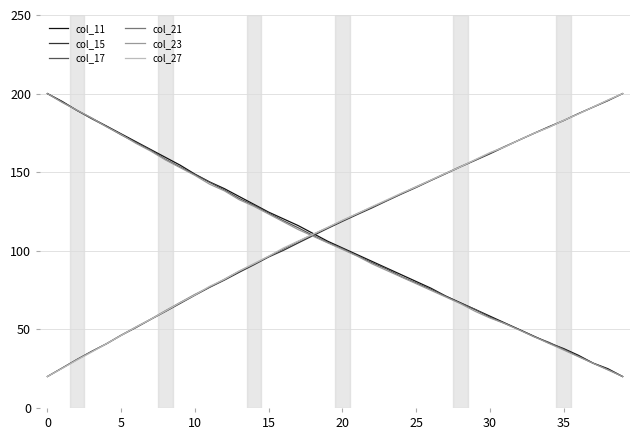

What is the smallest value displayed?

20.0